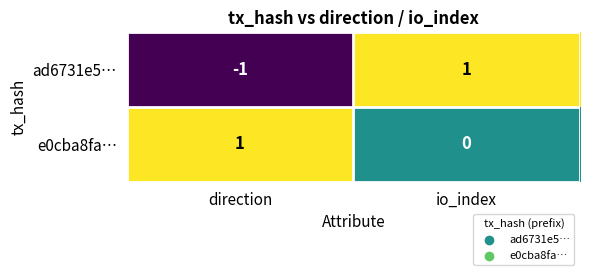

Which series has the largest total across all categories?

e0cba8fa…